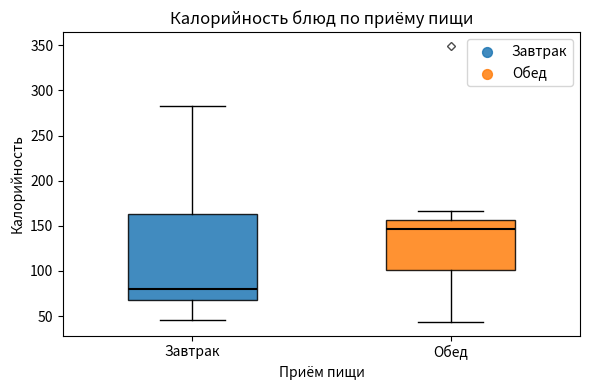

Reading left to right, read every box against the y-axis: the position of its median line, the range the box covers, and the ends of its whiskers. The values are not printed on the chart, so give them approximately, as read against the axis.

Завтрак: median 80, box 70 to 165, whiskers 45 to 285
Обед: median 145, box 100 to 155, whiskers 45 to 165